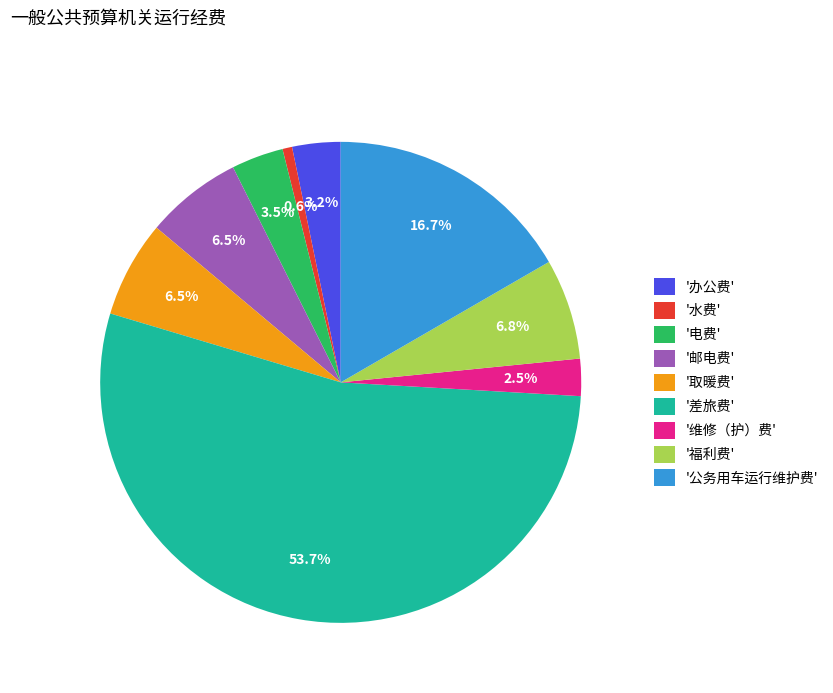

Combined, what portion of the pie is '公务用车运行维护费' and '办公费'?

19.9%